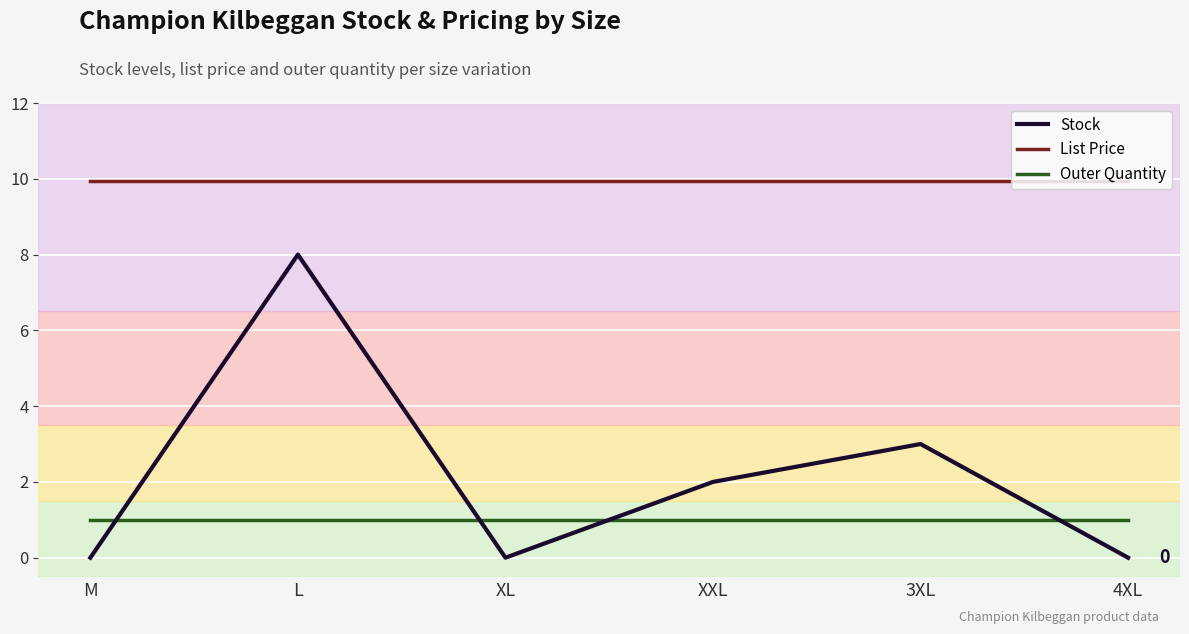

Is the value of Stock at XXL greater than the value of List Price at XXL?

No